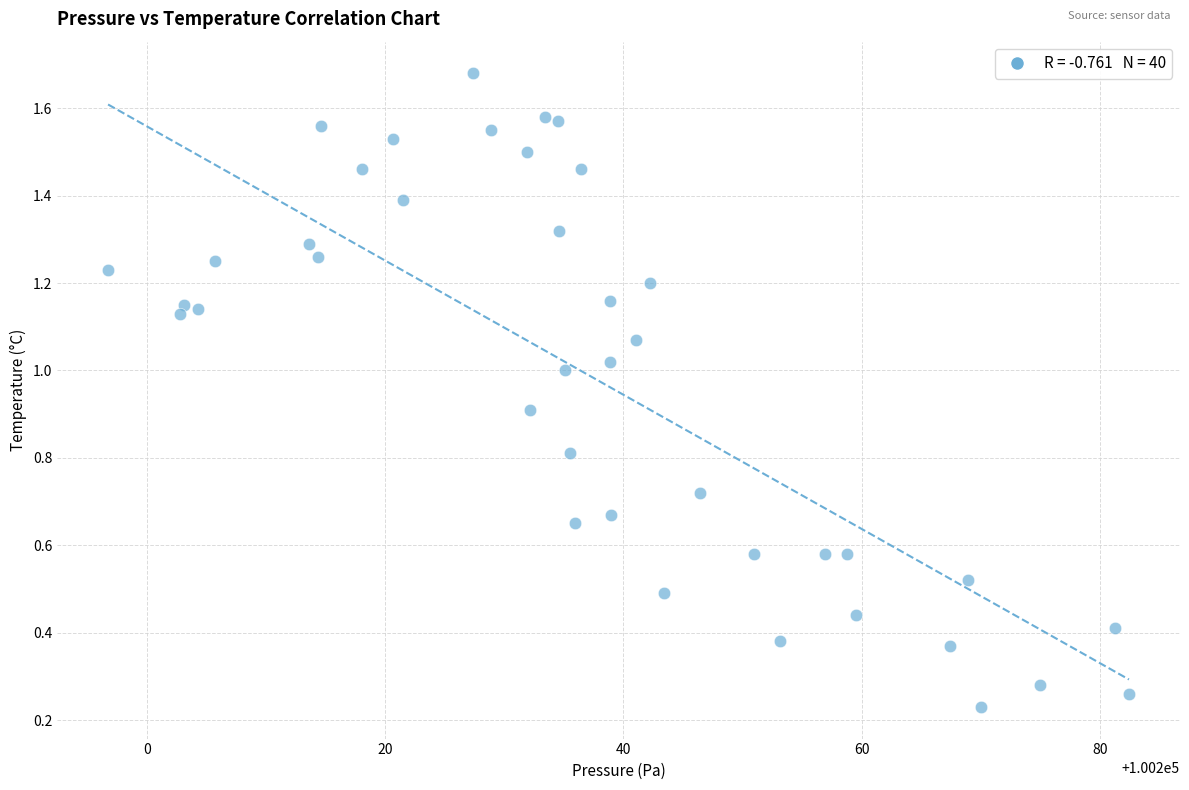

What is the range of X values (max minus min)?

85.7